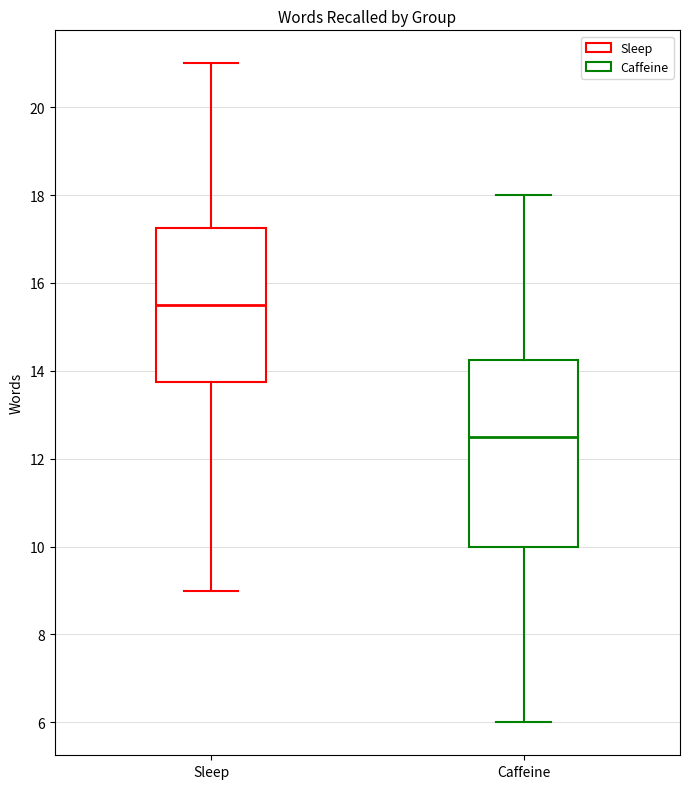

Where is the lower edge of the box for Sleep on the y-axis? The values are not printed on the chart, so give them approximately, as read against the axis.

13.8